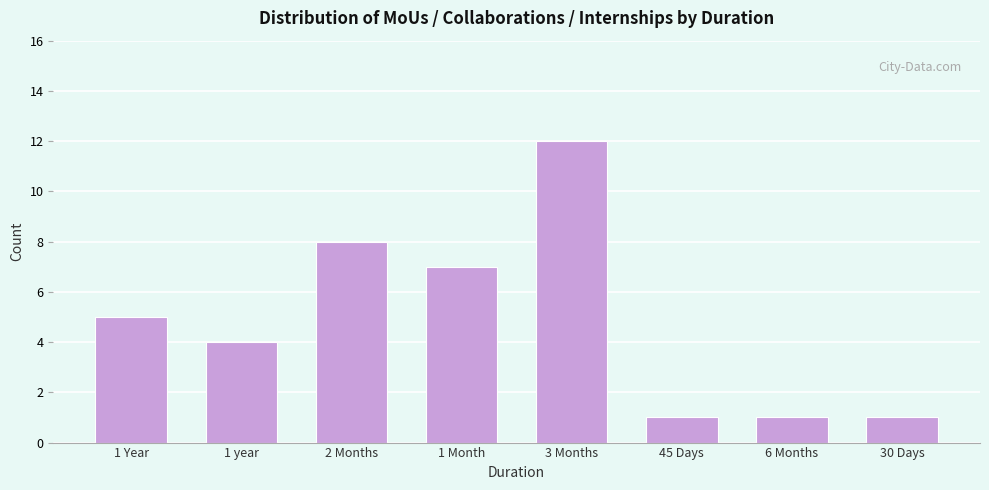

Reading left to right, transcribe all the data shown in this chart.

1 Year=5	1 year=4	2 Months=8	1 Month=7	3 Months=12	45 Days=1	6 Months=1	30 Days=1